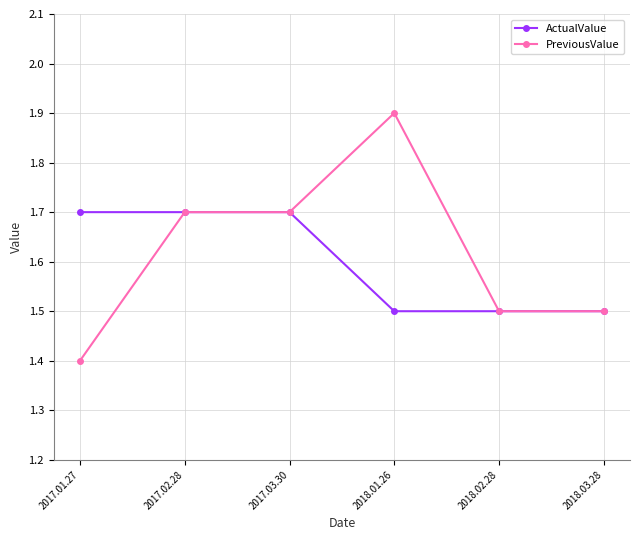

Between 2017.01.27 and 2018.03.28, which series saw the biggest shift?

ActualValue